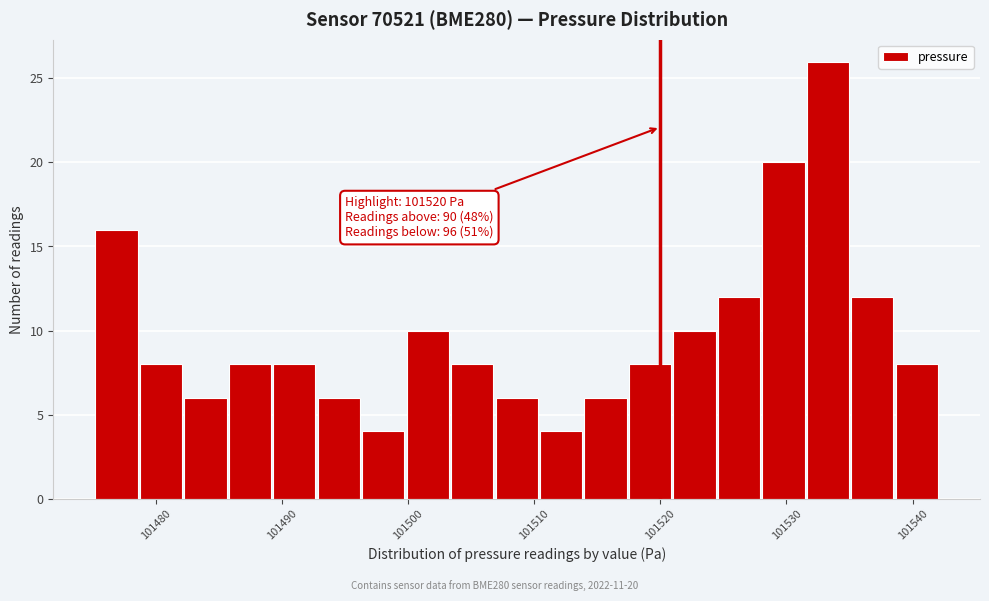

Read against the x-axis, roughly where is the centre of the tallest bar?

101533